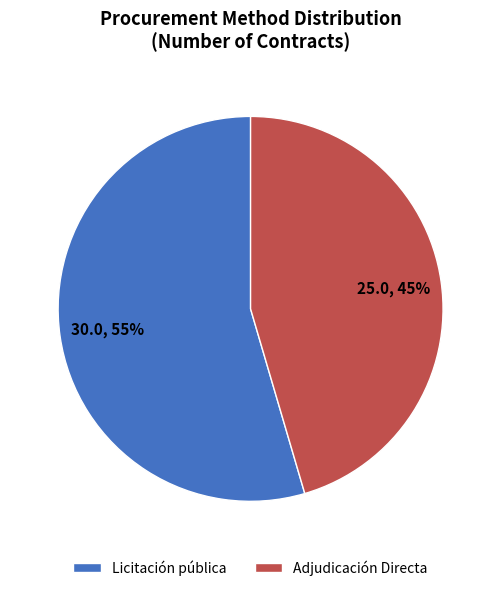

To the nearest percent, what is the combined percentage of Adjudicación Directa and Licitación pública?

100%